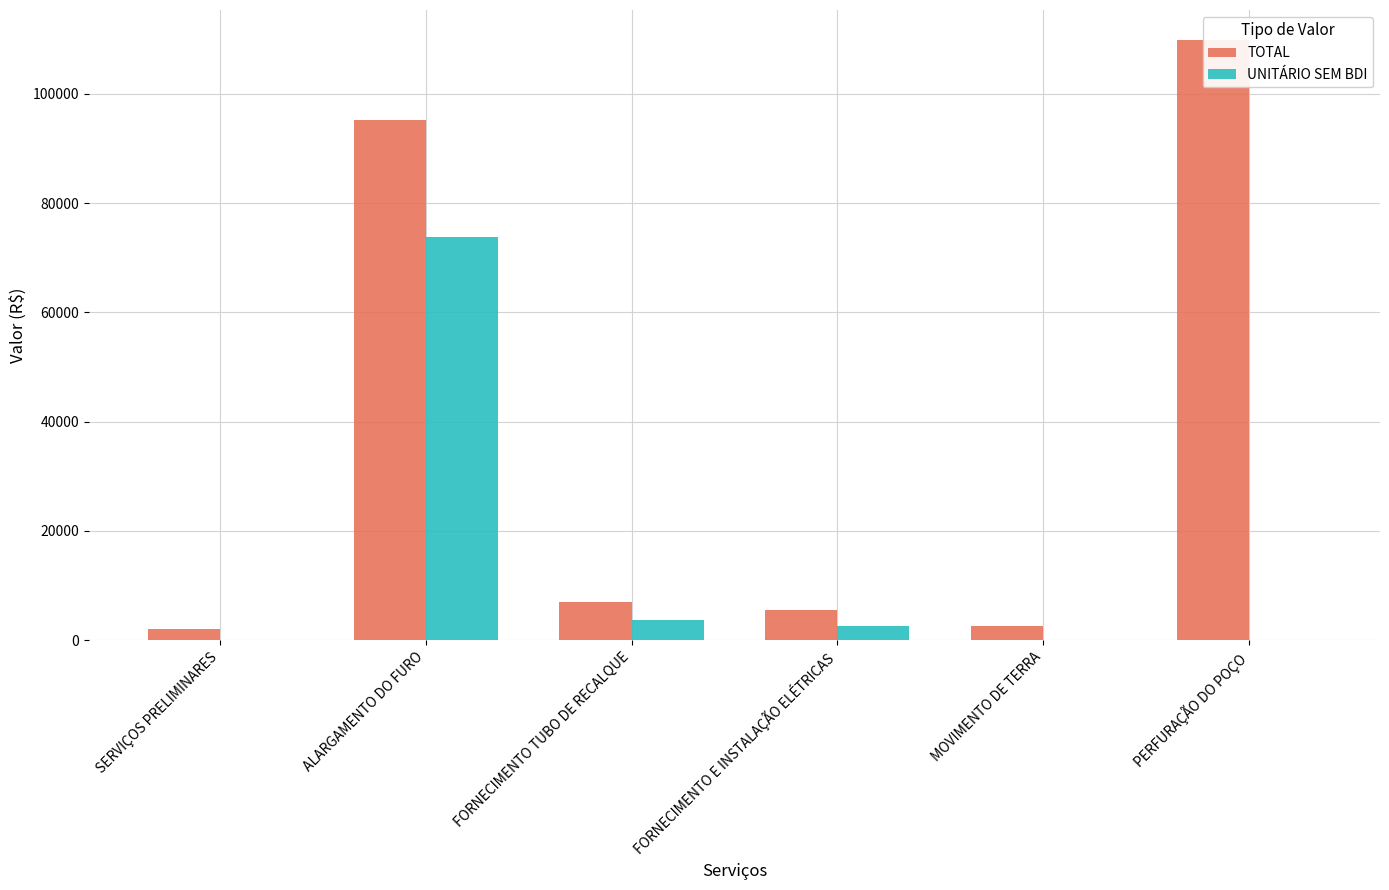

Is the value of TOTAL at ALARGAMENTO DO FURO greater than the value of UNITÁRIO SEM BDI at PERFURAÇÃO DO POÇO?

Yes